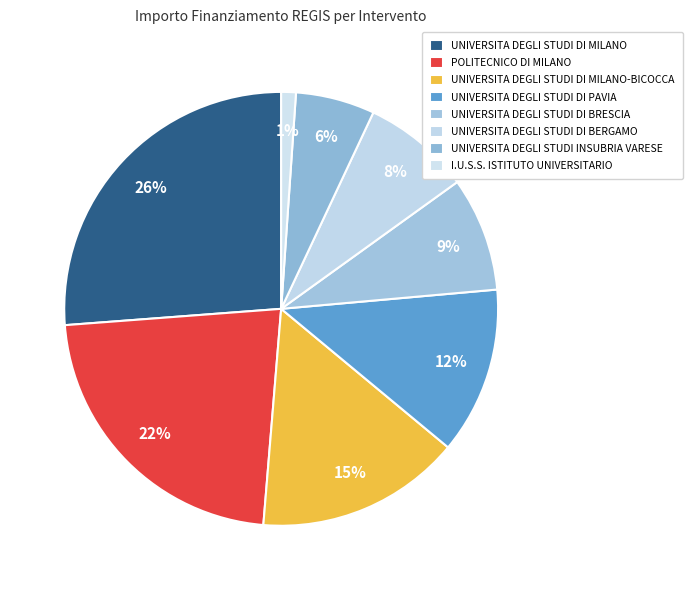

To the nearest percent, what is the difference between the largest and smallest slice percentages?

25%